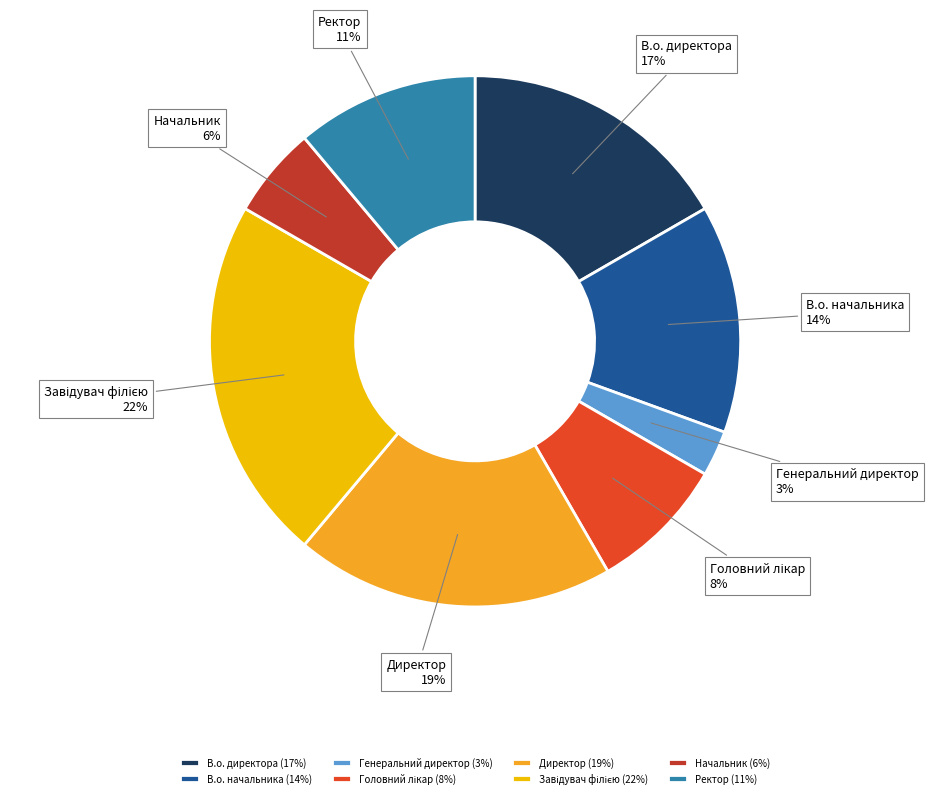

To the nearest percent, what is the difference between the largest and smallest slice percentages?

19%